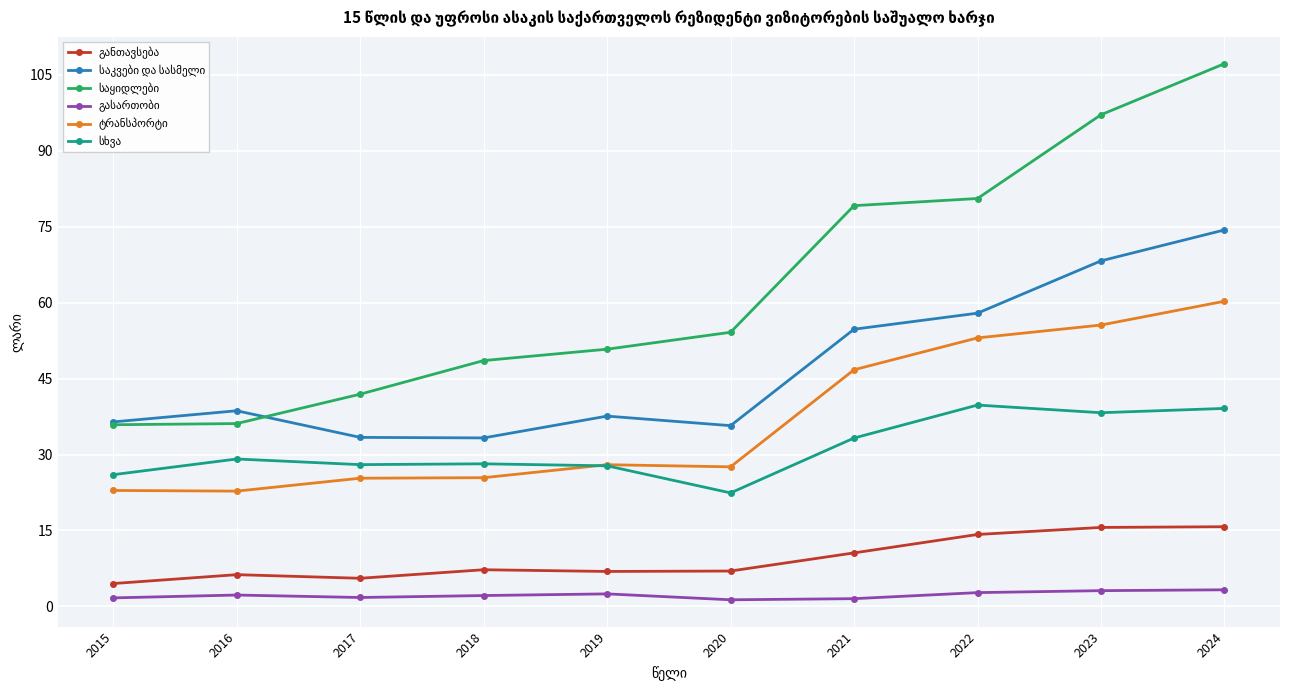

What is the maximum value shown in the chart?

107.2